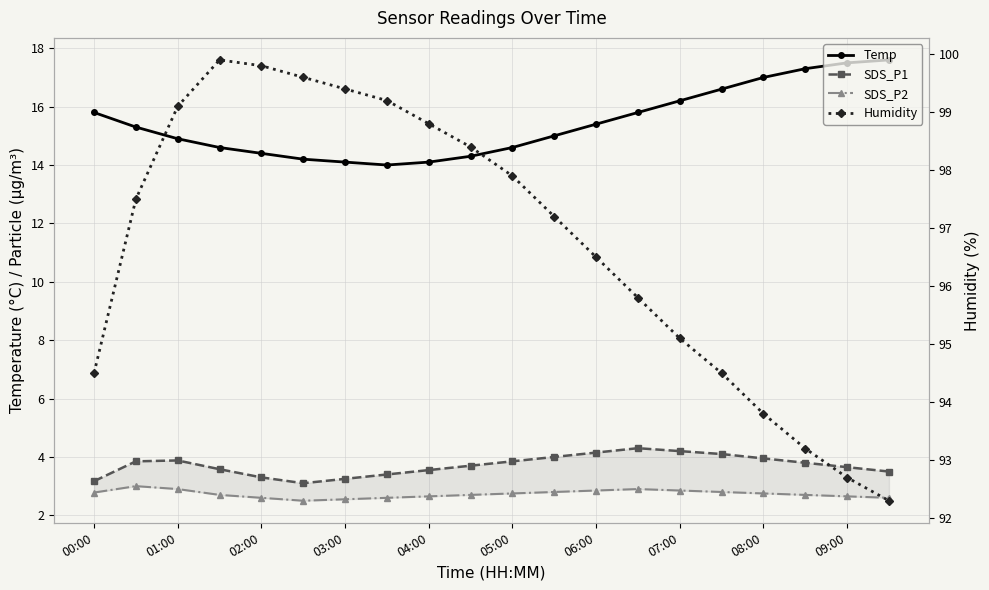

Which series has the largest total across all categories?

Humidity